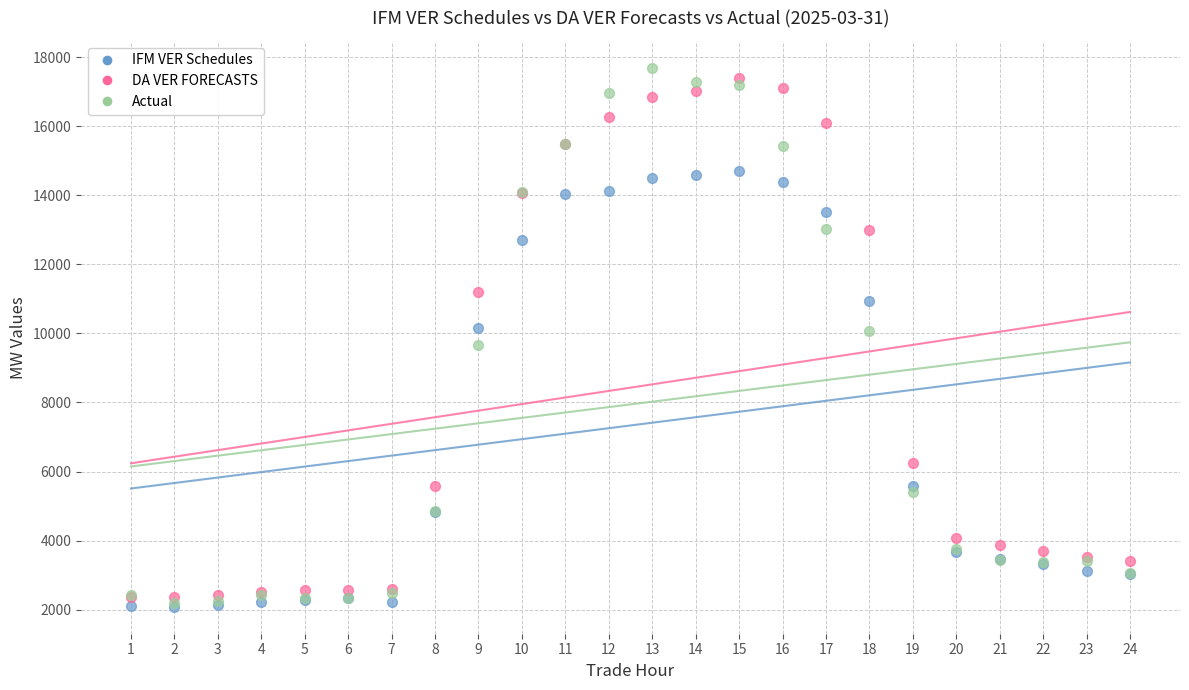

What are all the series names shown in the legend?

IFM VER Schedules, DA VER FORECASTS, Actual